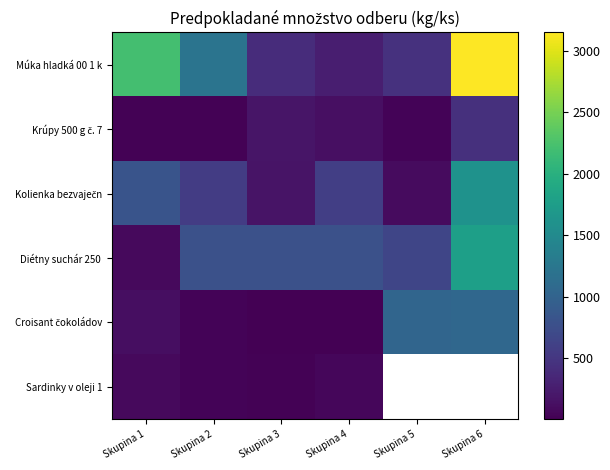

True or false: Krúpy 500 g č. 7 has a value of 28.5 at Skupina 2.

False